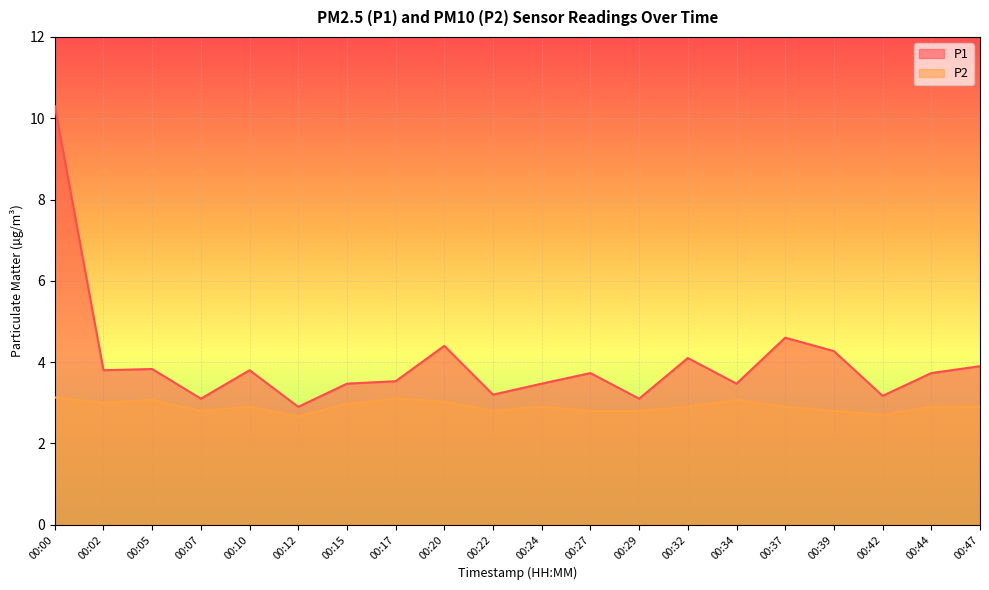

Reading left to right, transcribe all the data shown in this chart.

P1: 10.3	3.8	3.8	3.1	3.8	2.9	3.5	3.5	4.4	3.2	3.5	3.7	3.1	4.1	3.5	4.6	4.3	3.2	3.7	3.9
P2: 3.1	3.0	3.1	2.8	2.9	2.7	3.0	3.1	3.0	2.8	2.9	2.8	2.8	2.9	3.1	2.9	2.8	2.7	2.9	2.9